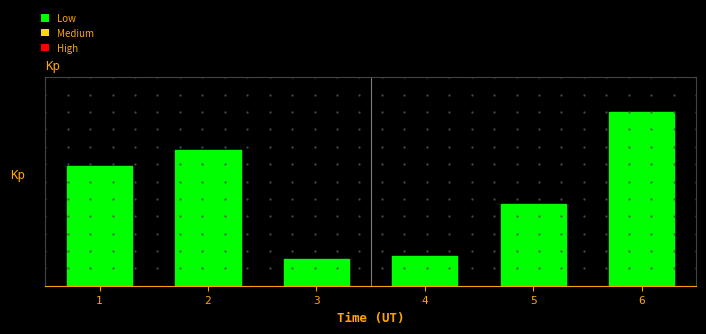

Are the bars horizontal?

No